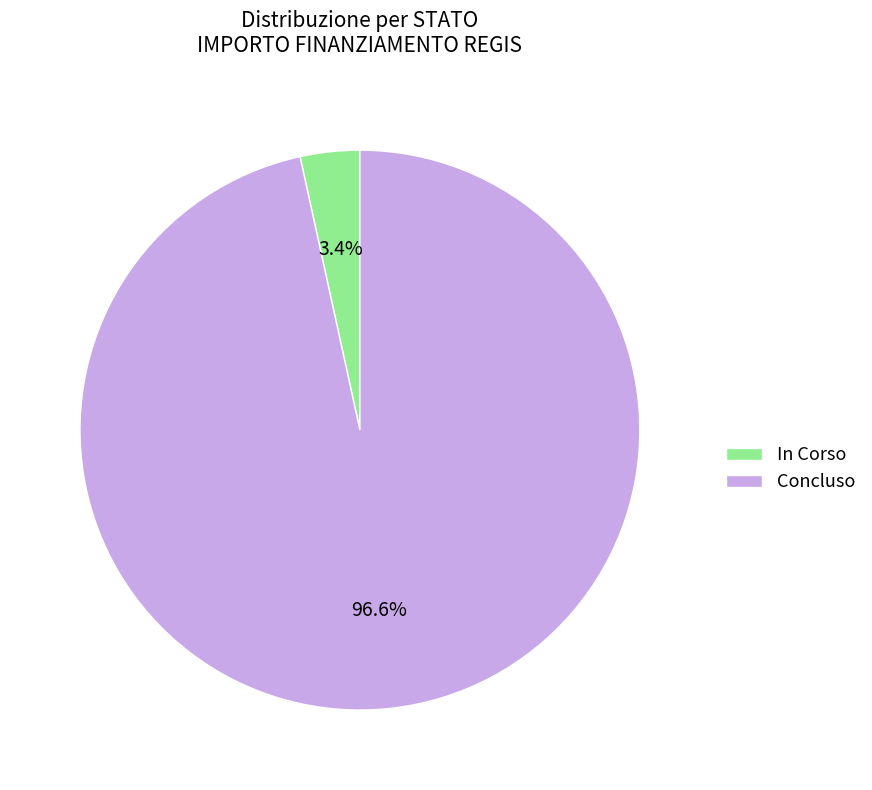

Rank the categories by value from lowest to highest.

In Corso, Concluso